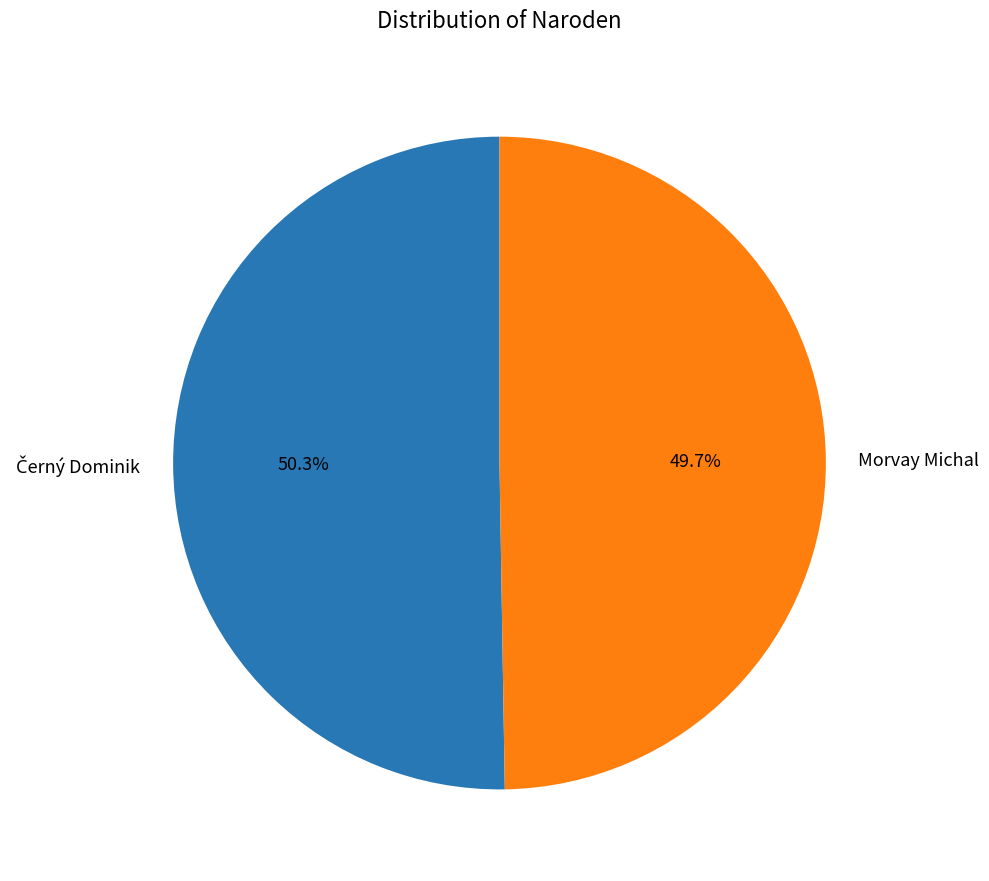

How much of the chart is everything except Morvay Michal?

50.3%